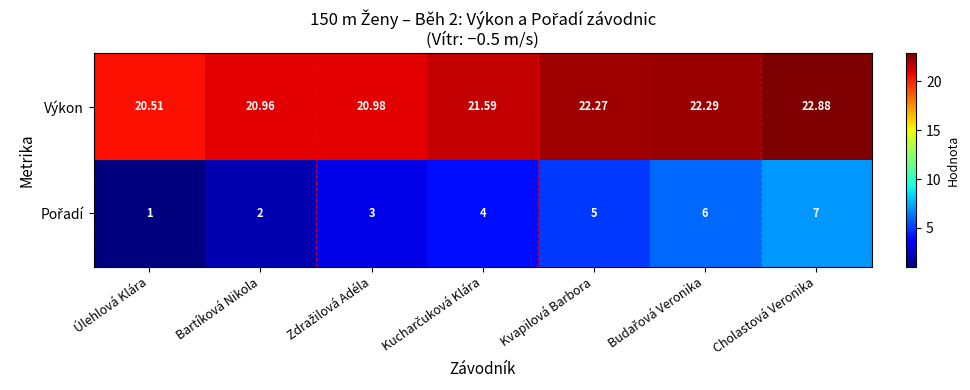

Count the number of categories in the chart.

7